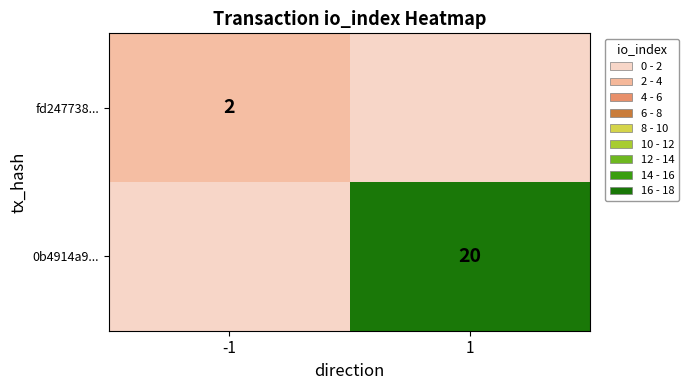

What is the total value across all series at 1?

20